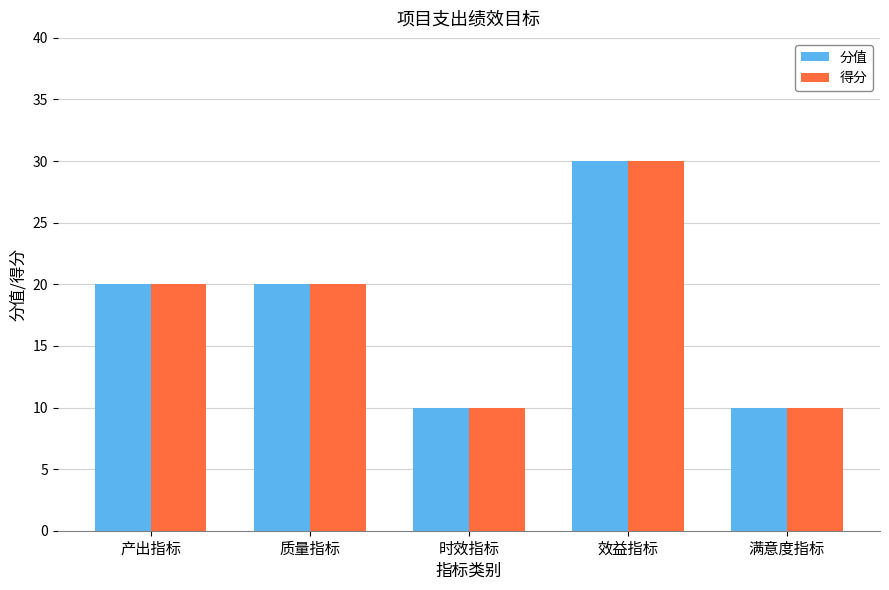

What is the label of the 4th bar from the right?

质量指标